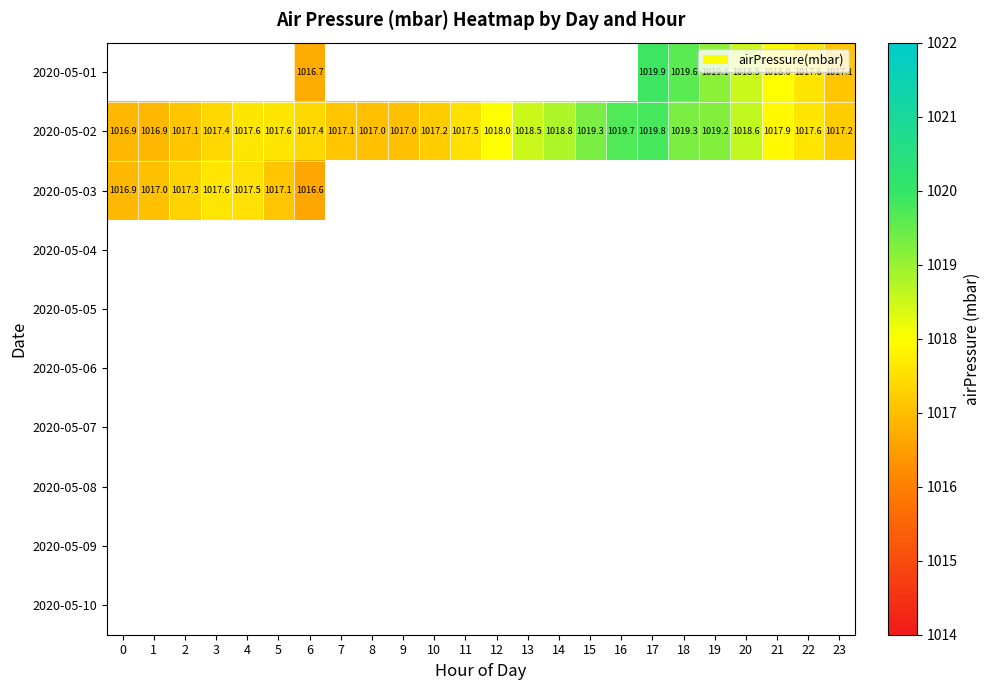

The 2020-05-03 series shows 1625.1 at 5. True or false?

False